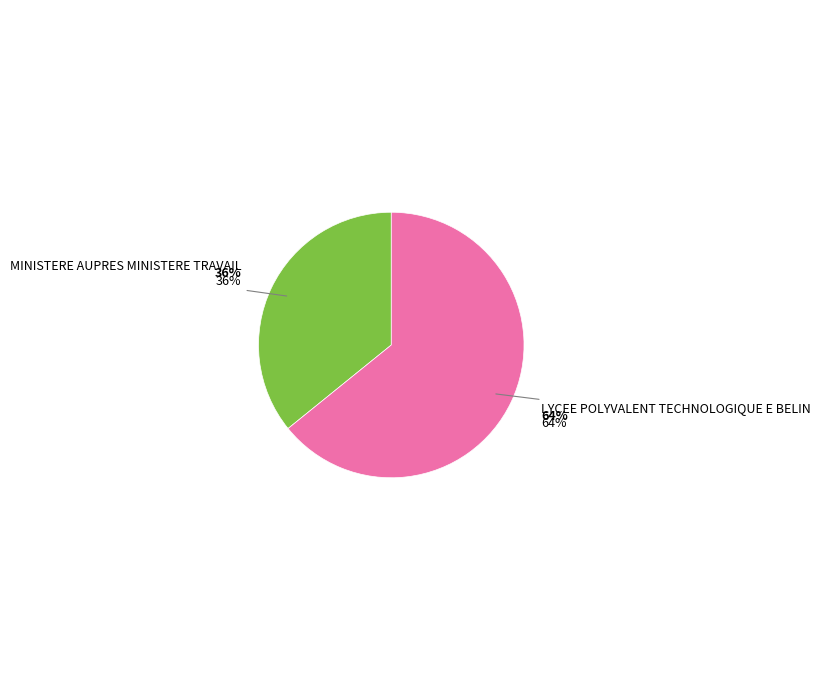

Is the sum of LYCEE POLYVALENT TECHNOLOGIQUE E BELIN and MINISTERE AUPRES MINISTERE TRAVAIL greater than half?

Yes